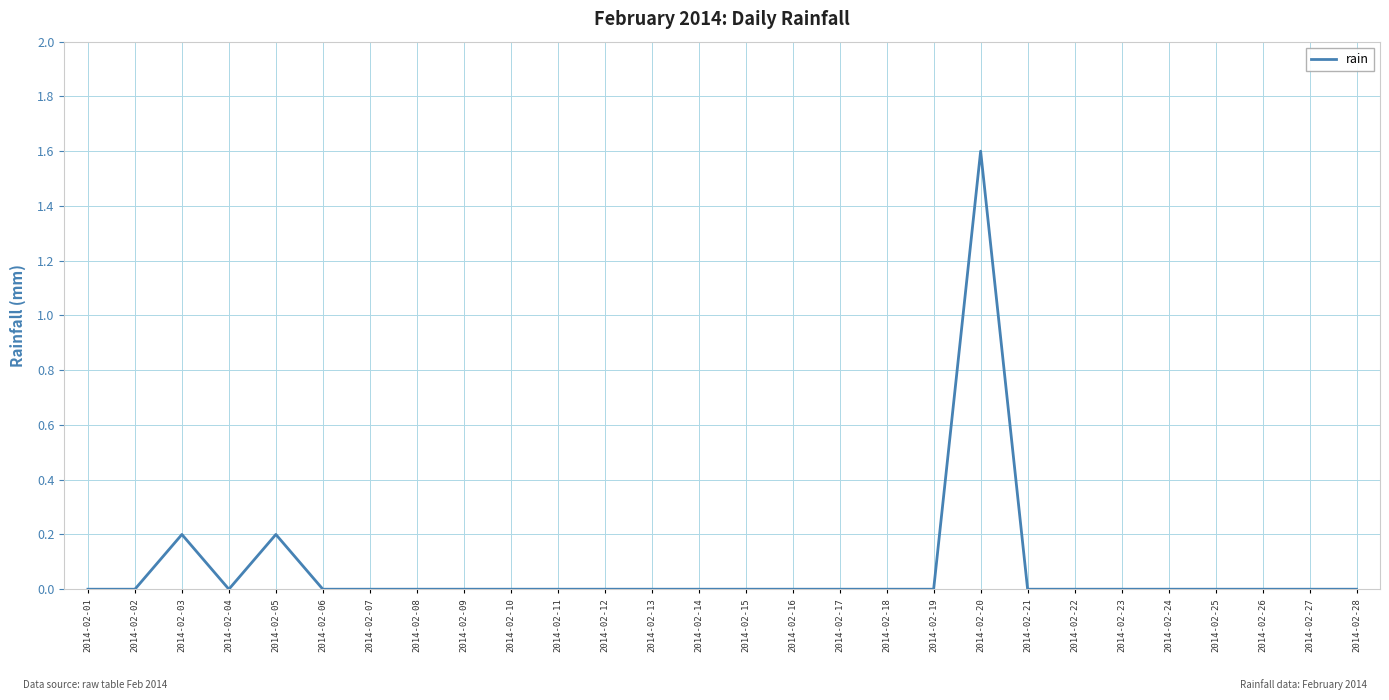

What is the maximum value shown in the chart?

1.6